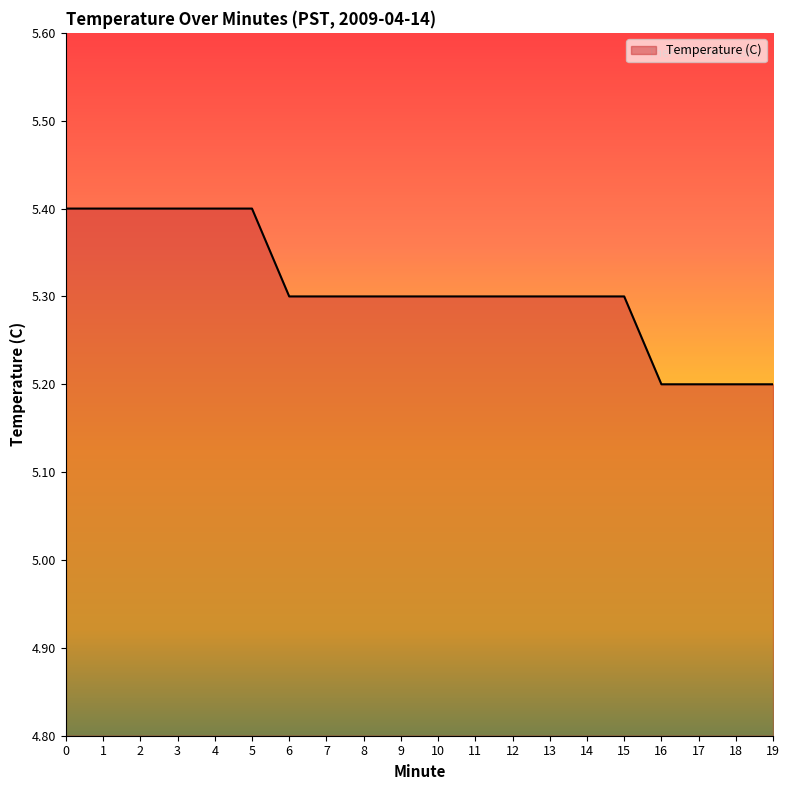

What is the difference between the maximum and minimum values?

0.2